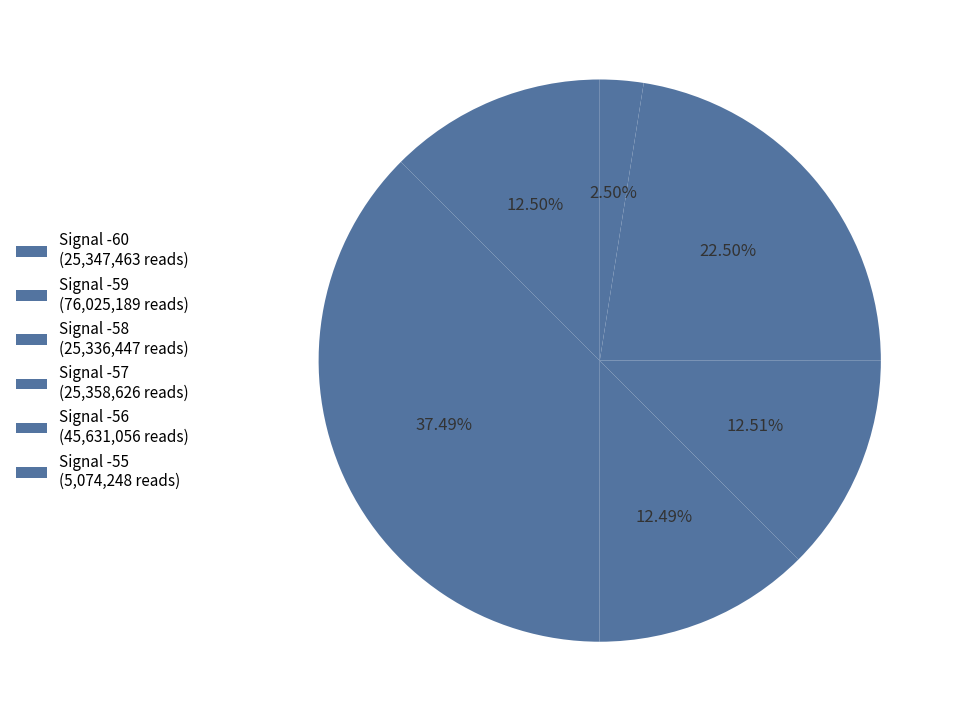

Count the number of slices in the pie.

6